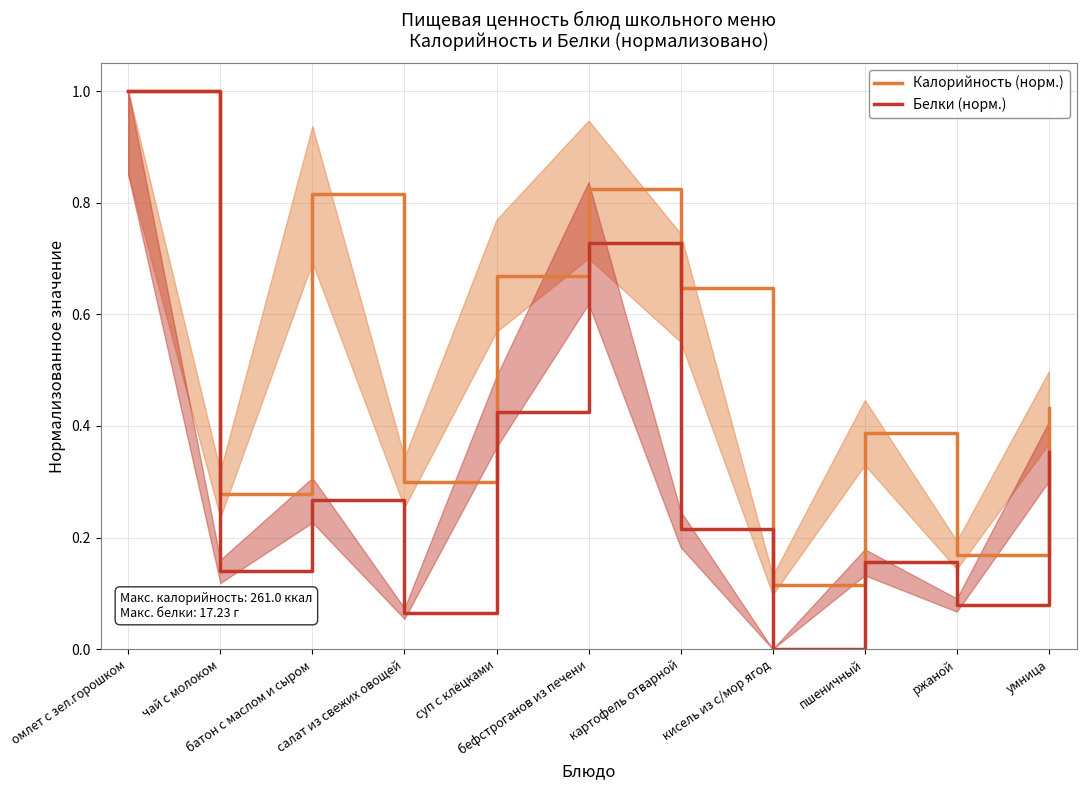

What is the minimum value for Калорийность (норм.)?

0.1